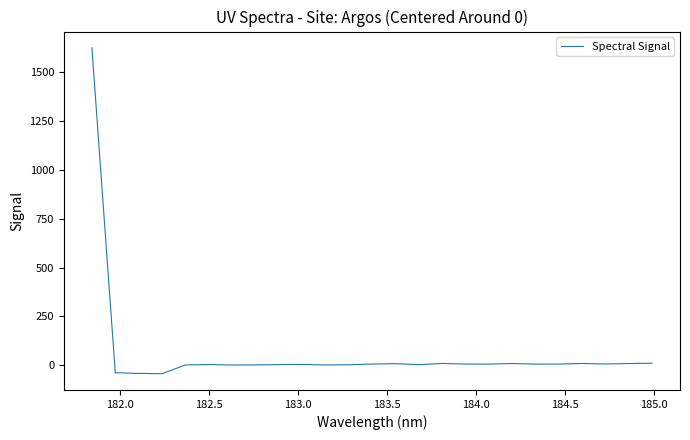

What is the difference between the maximum and minimum values?

1665.8